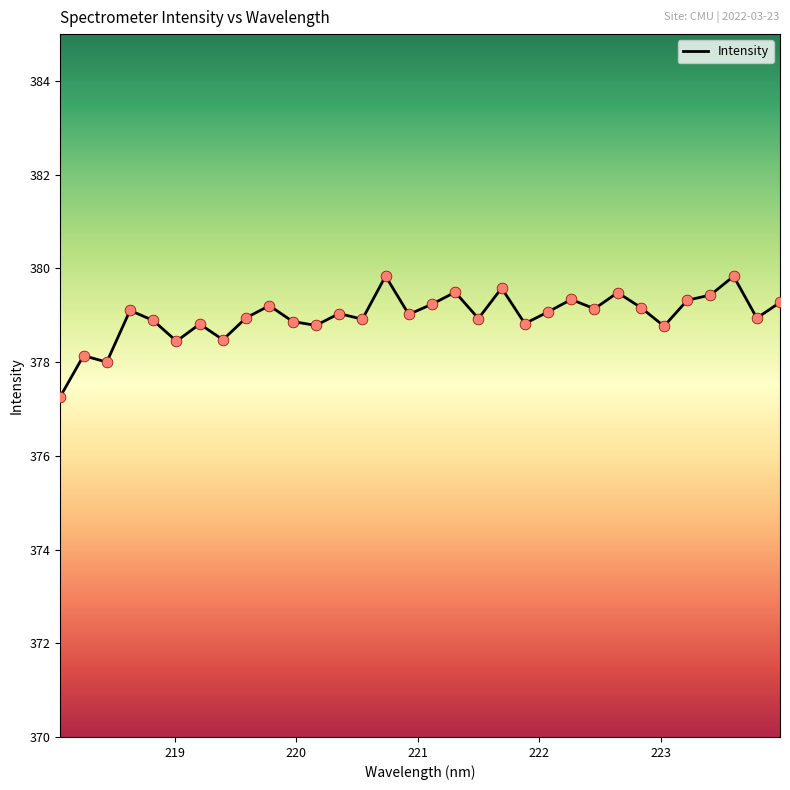

What is the minimum value shown in the chart?

377.3